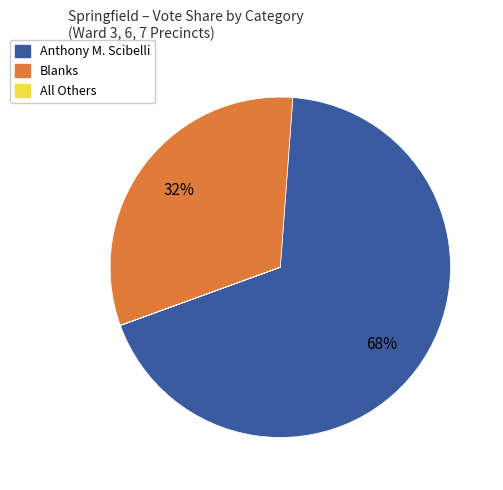

To the nearest percent, what is the average slice percentage?

33%